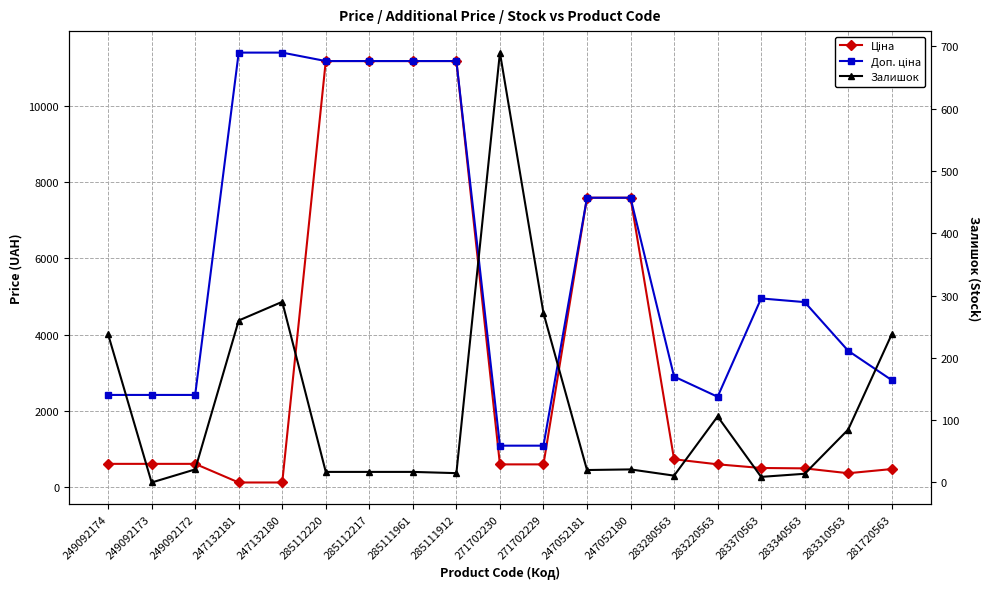

At how many categories does at least one series exceed 1162?

17